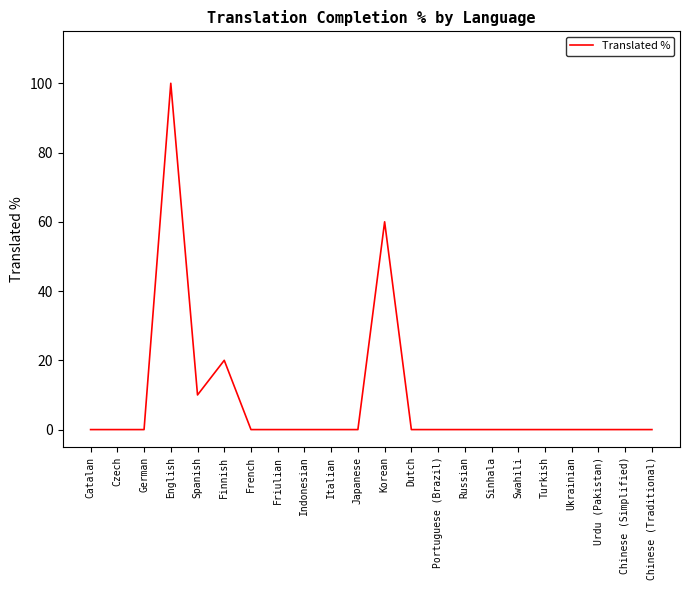

How many series are shown in this chart?

1